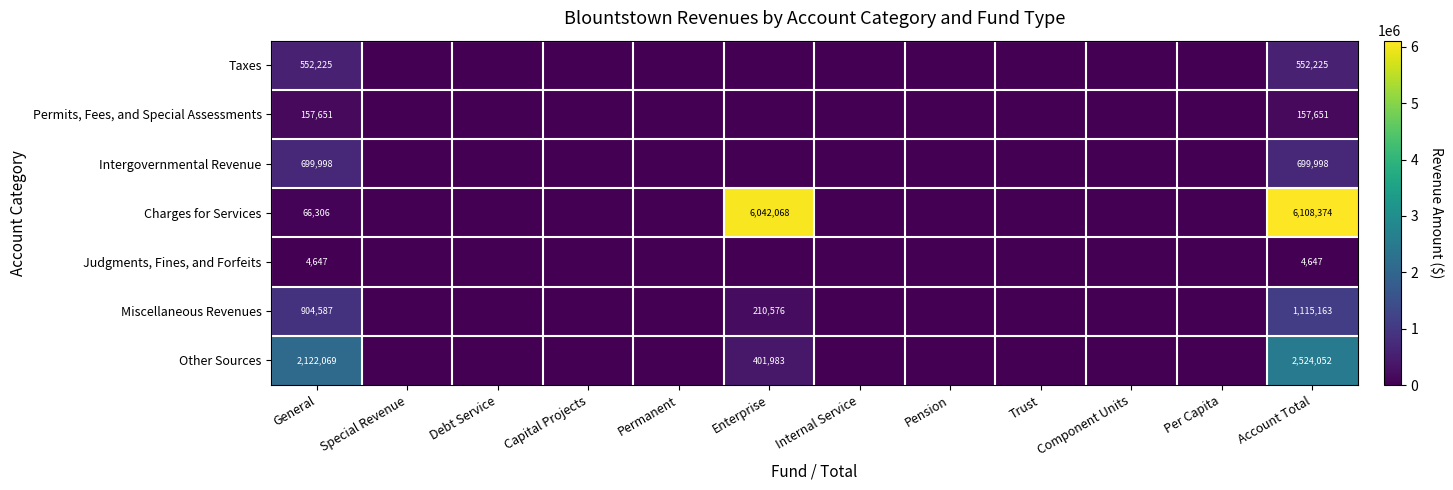

What is the difference between the highest and lowest values at General?

2117422